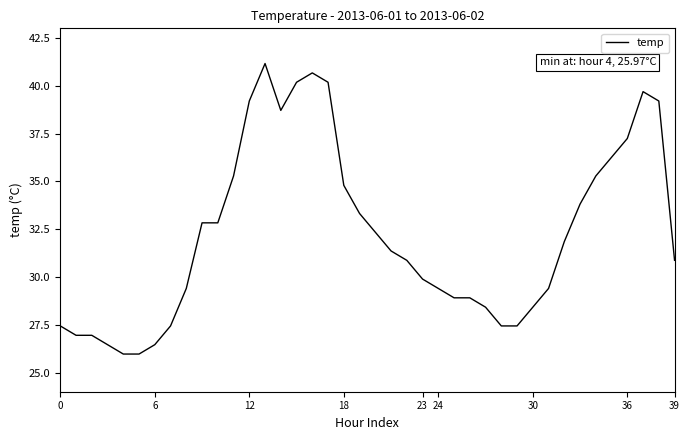

What is the greatest value displayed?

41.2